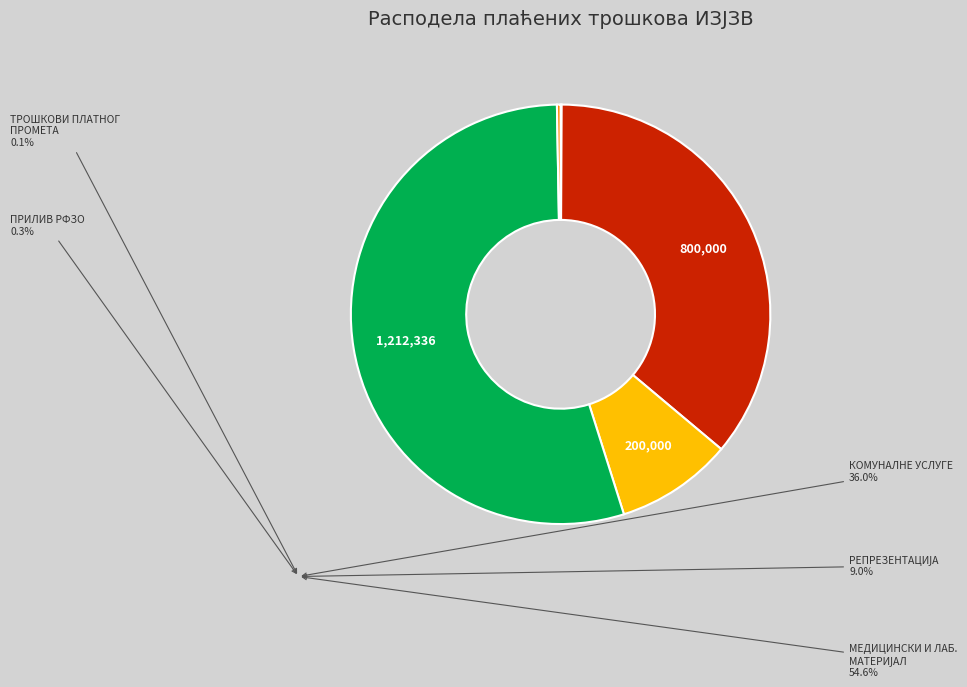

Which category has the biggest portion of the pie?

ПРИЛИВ РФЗО